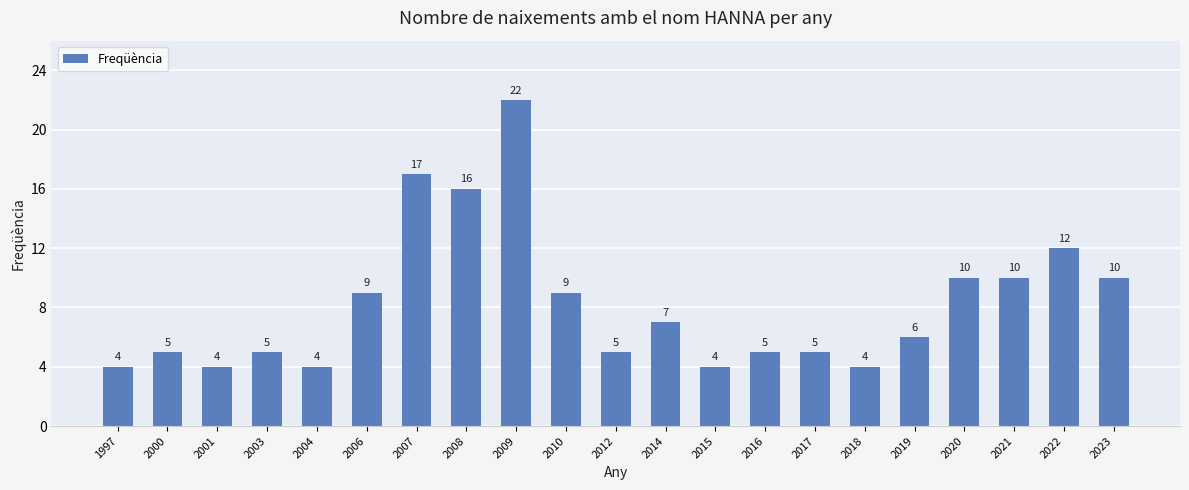

What is the sum of all values?

173